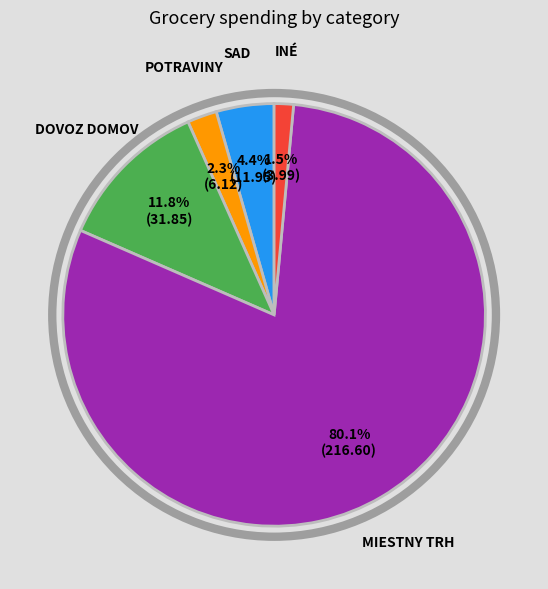

Is there any slice that represents more than half of the pie?

Yes